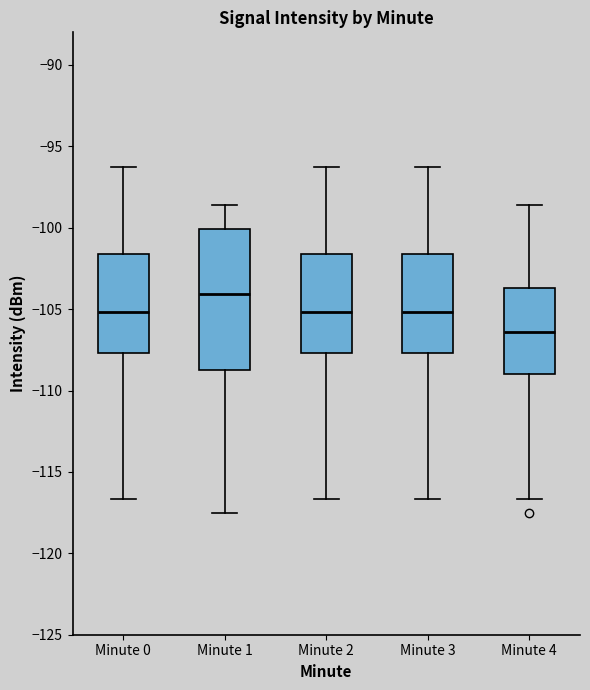

Reading left to right, transcribe this box plot: for each box, give where its median line is, the range the box spans, and where its two whiskers end, as read against the y-axis. The values are not printed on the chart, so give them approximately, as read against the axis.

Minute 0: median -105.0, box -107.5 to -101.5, whiskers -116.5 to -96.5
Minute 1: median -104.0, box -108.5 to -100.0, whiskers -117.5 to -98.5
Minute 2: median -105.0, box -107.5 to -101.5, whiskers -116.5 to -96.5
Minute 3: median -105.0, box -107.5 to -101.5, whiskers -116.5 to -96.5
Minute 4: median -106.5, box -109.0 to -103.5, whiskers -116.5 to -98.5